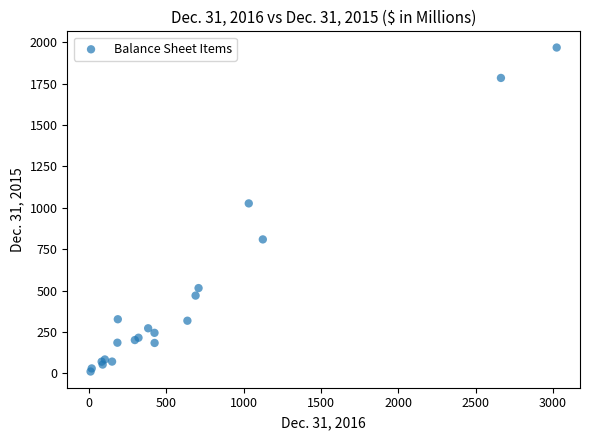

What Y value in the scatter plot is closest to 989?

1026.3